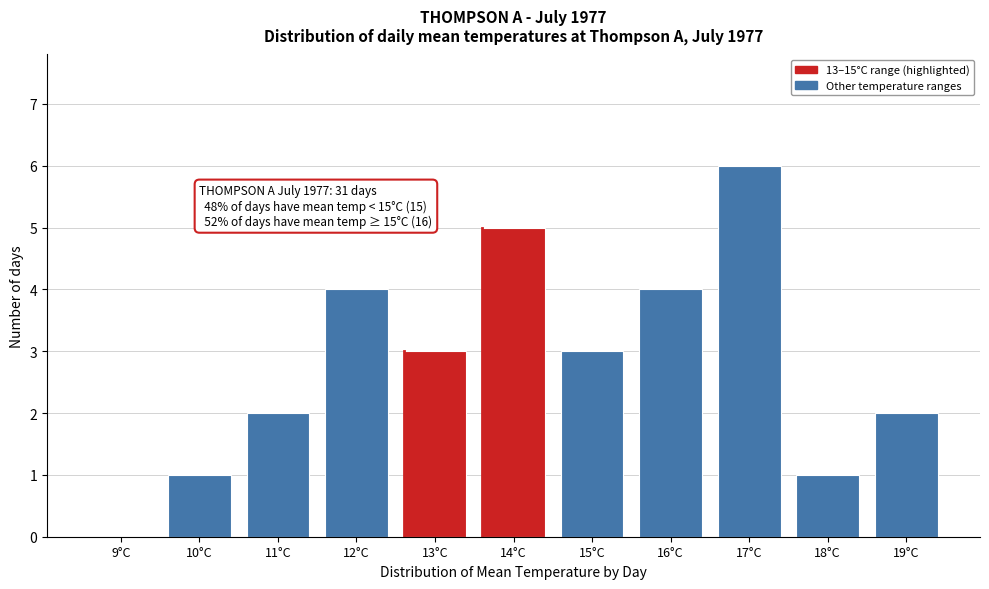

Reading right to left, what are all the values shown in this chart?

19°C=2	18°C=1	17°C=6	16°C=4	15°C=3	14°C=5	13°C=3	12°C=4	11°C=2	10°C=1	9°C=0